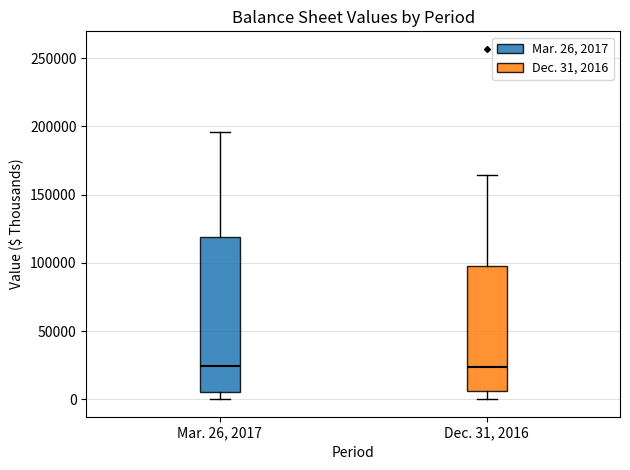

Comparing the boxes themselves (not the whiskers), which one is the tallest?

Mar. 26, 2017